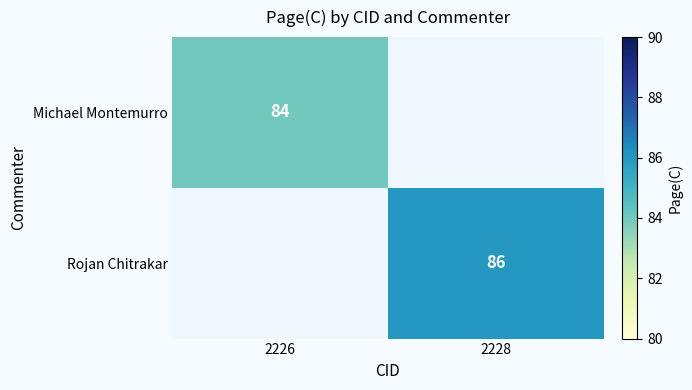

Which has a higher value, 2226 or 2228?

2228